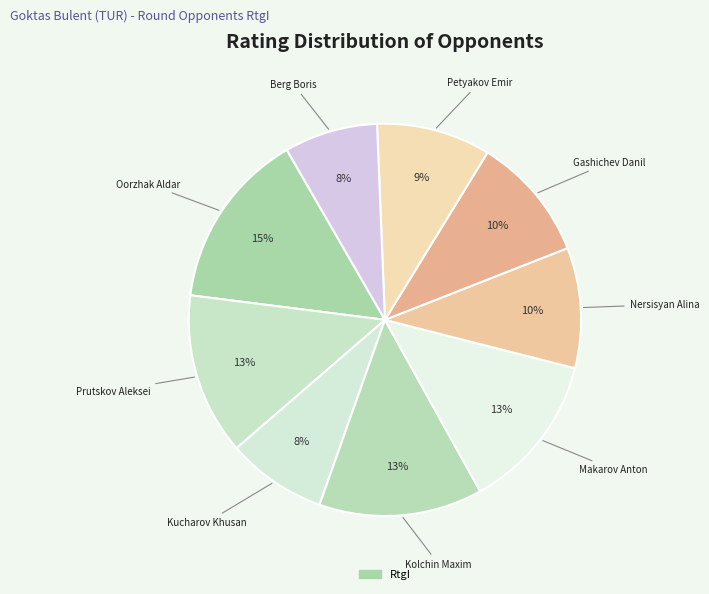

What is the smallest slice in the pie chart?

Berg Boris